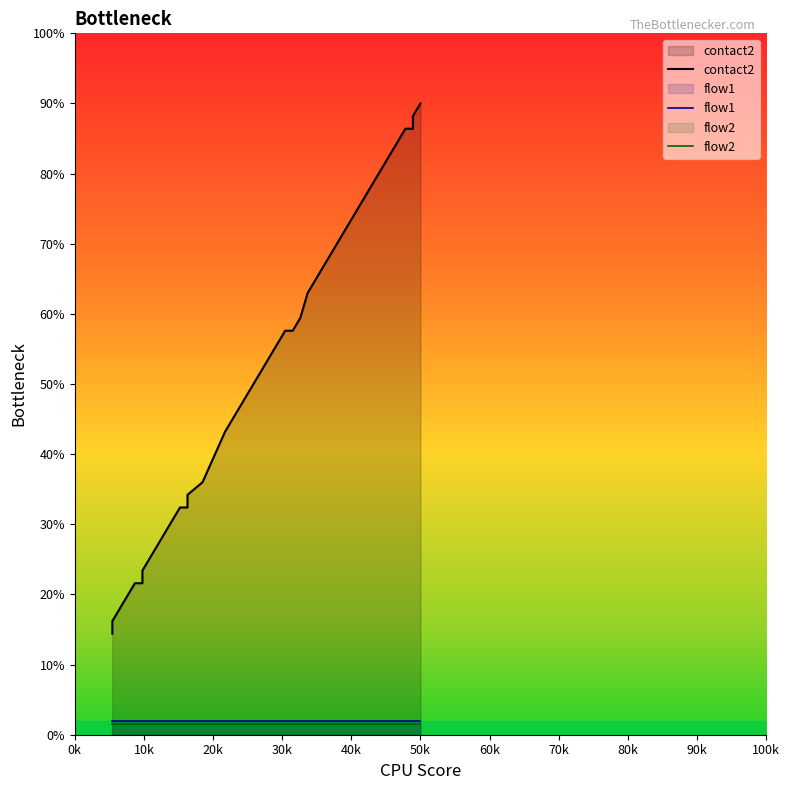

What is the smallest value displayed?

1.5